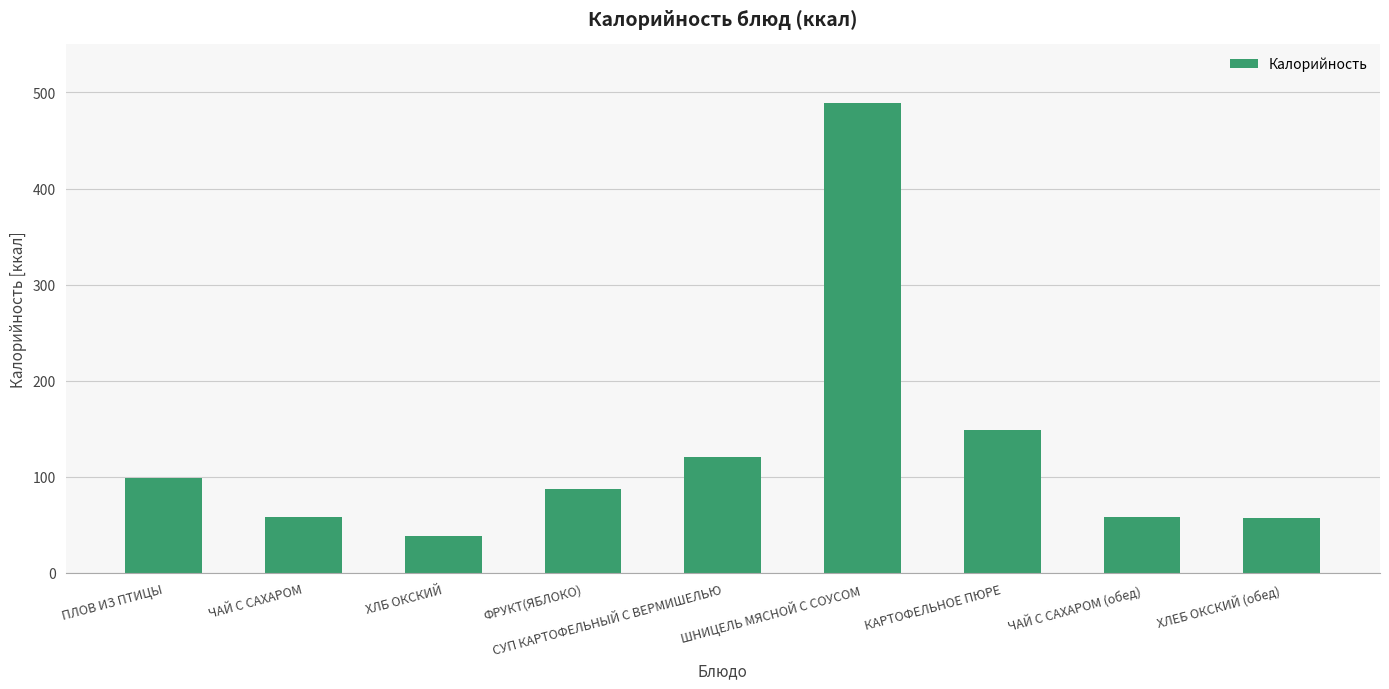

What value does the data have at КАРТОФЕЛЬНОЕ ПЮРЕ, to the nearest 5?

150